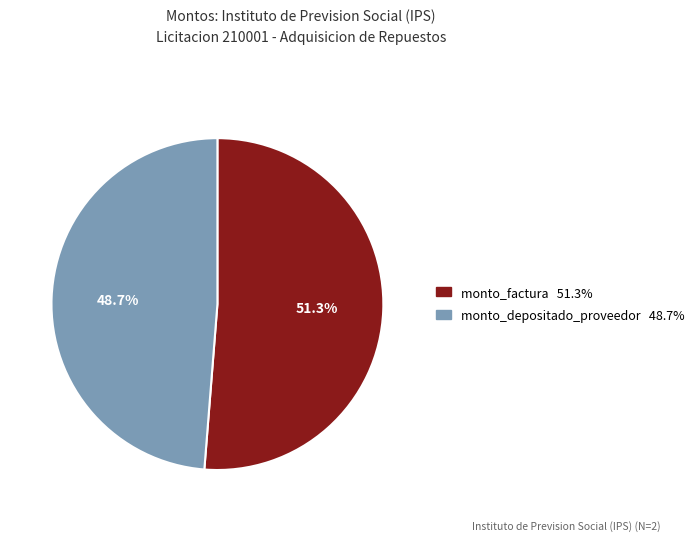

To the nearest percent, what portion does monto_factura represent?

51%